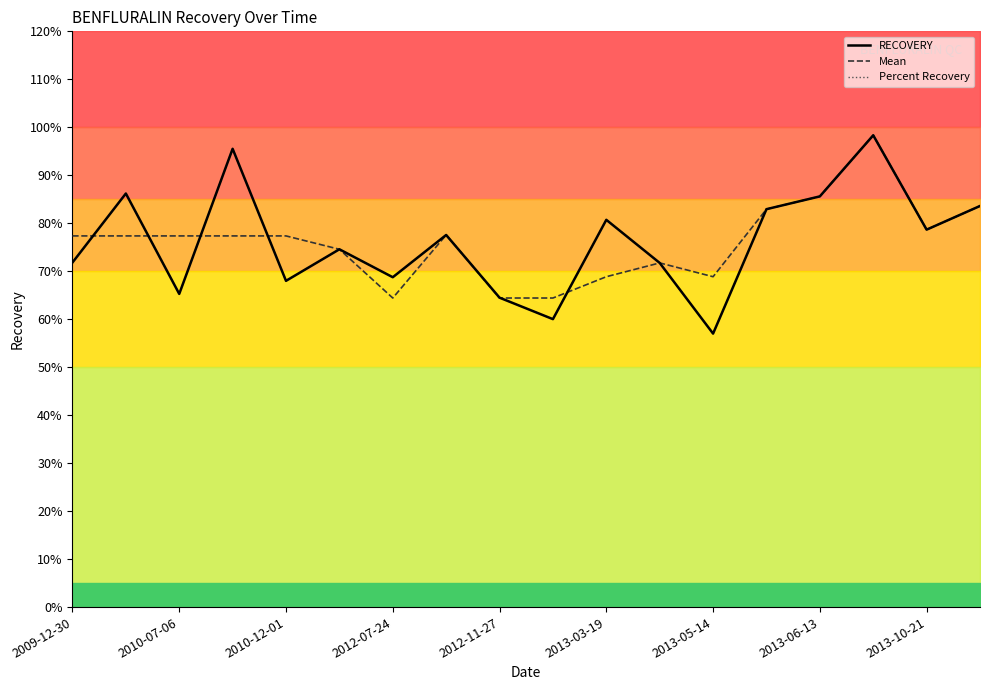

List the series in order of their peak value, lowest first.

RECOVERY, Mean, Percent Recovery